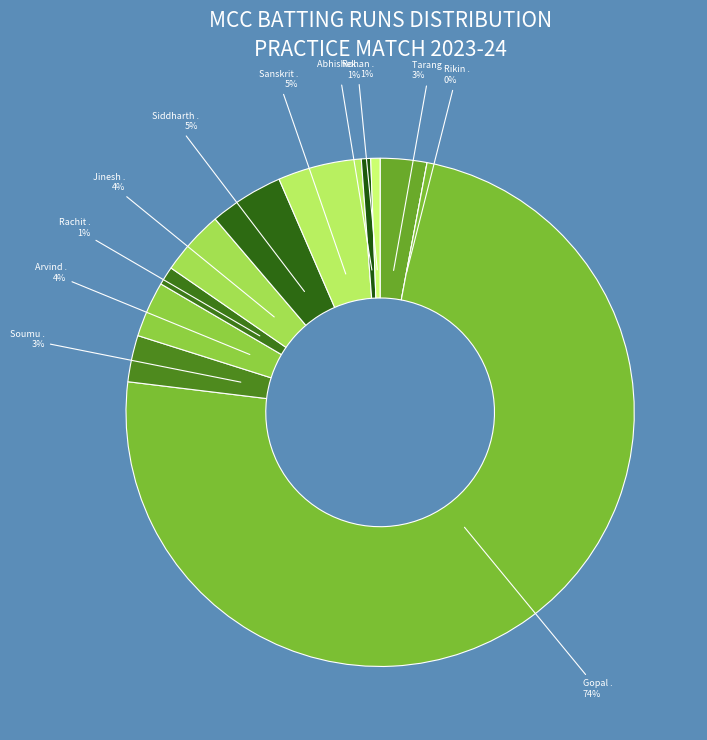

Count the number of slices in the pie.

11